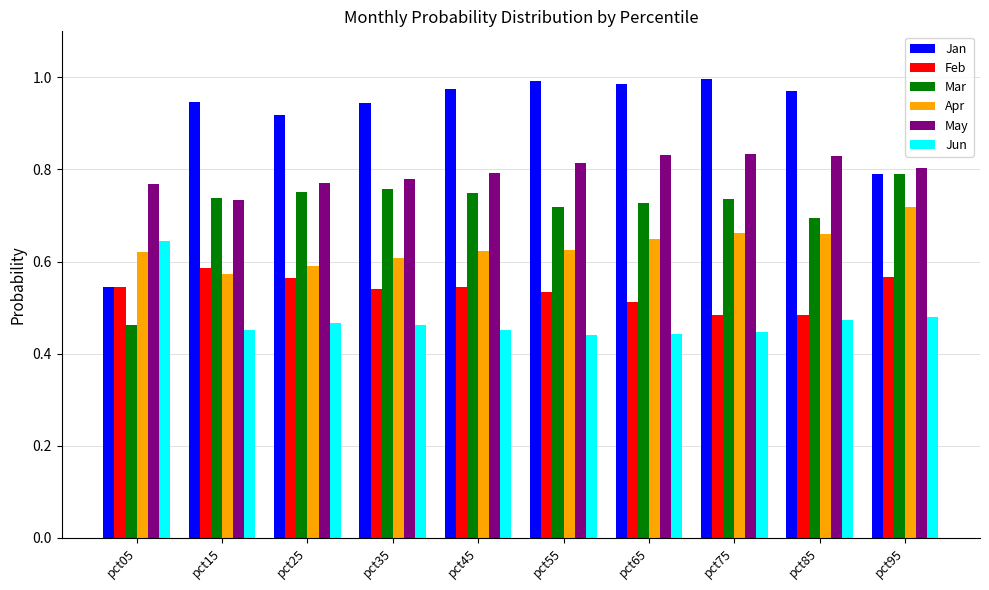

Is the value of Apr at pct35 greater than the value of Jan at pct65?

No